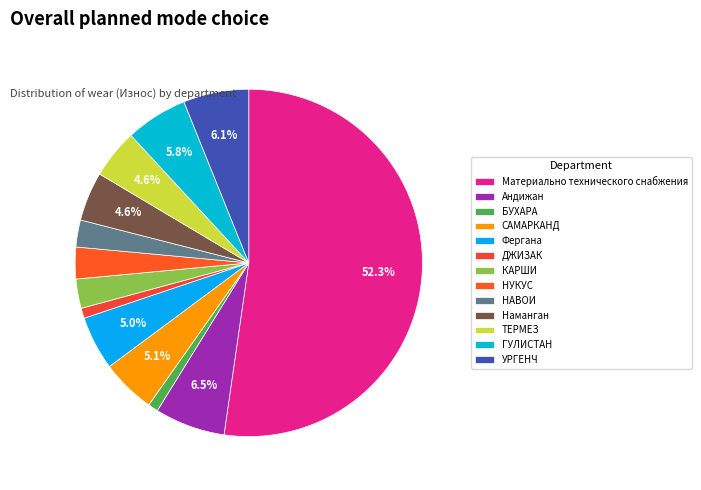

To the nearest percent, what is the average slice percentage?

8%